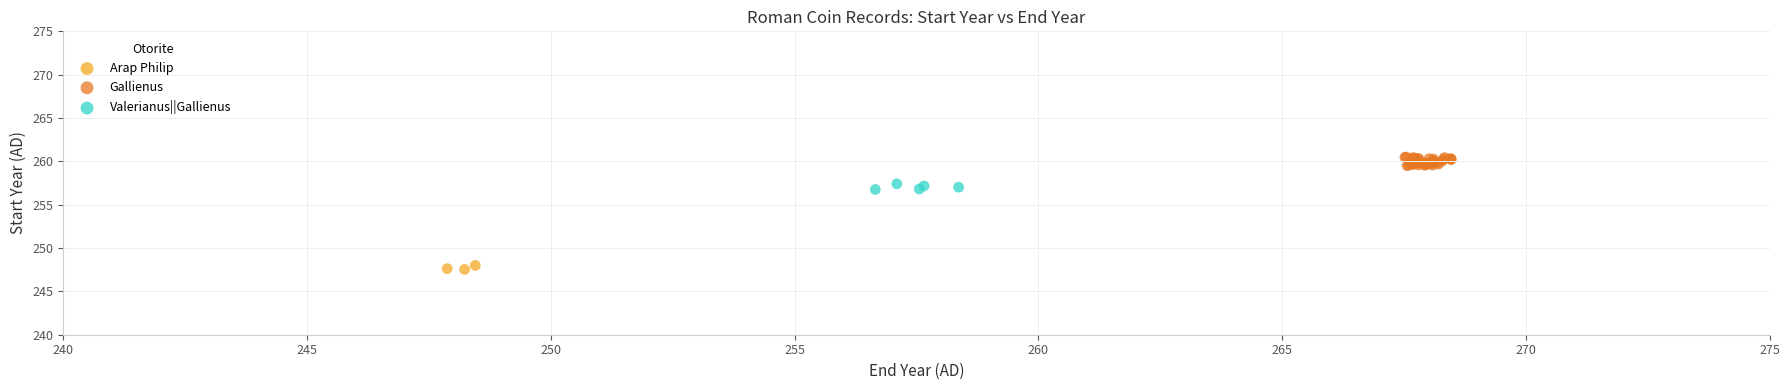

Which series contains the lowest Y value?

Arap Philip